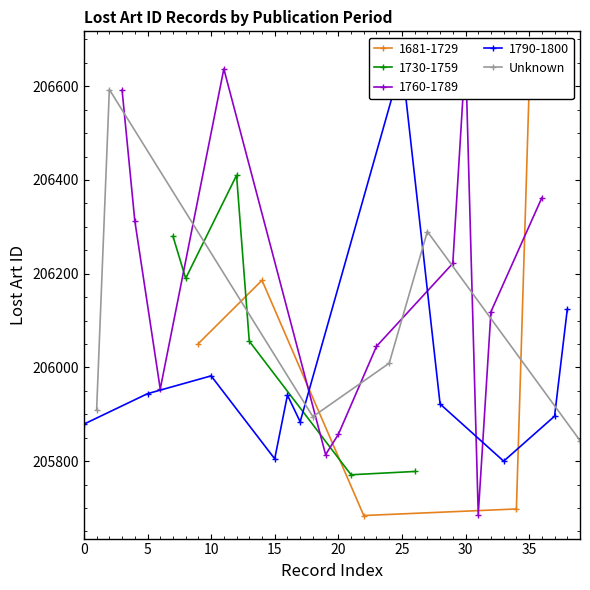

How many interior local peaks does the Unknown series have?

2